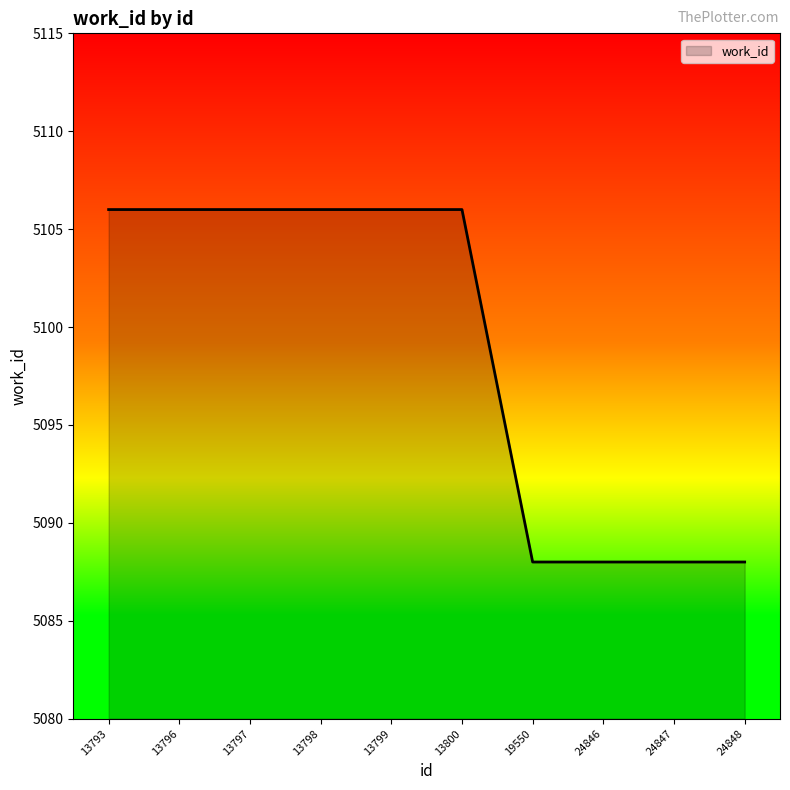

What is the minimum value shown in the chart?

5088